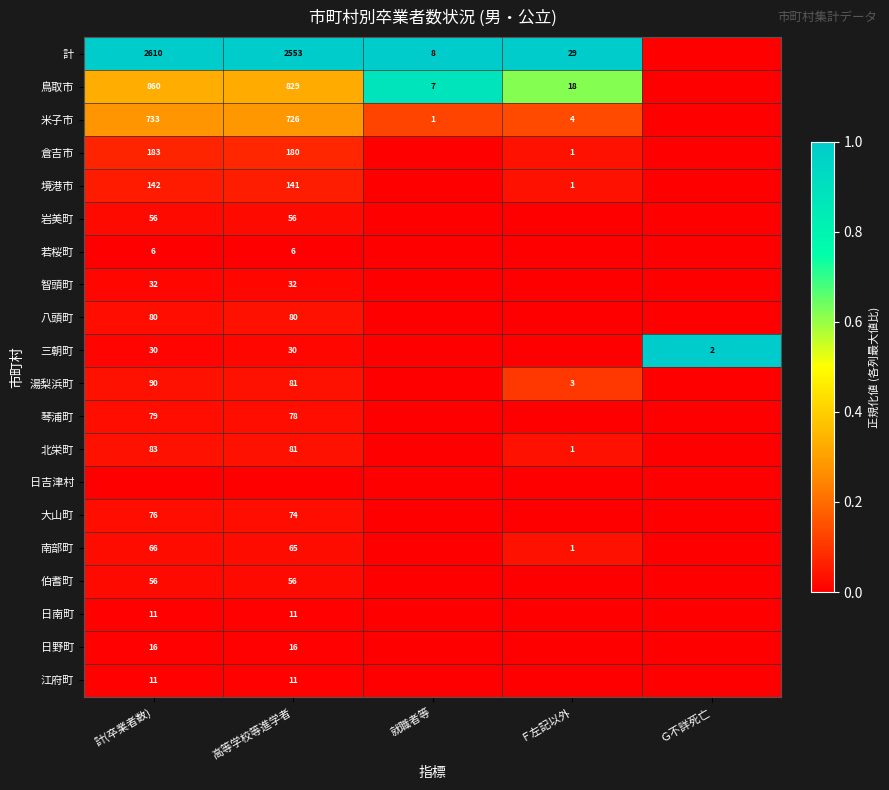

The 境港市 series shows 141 at 高等学校等進学者. True or false?

True